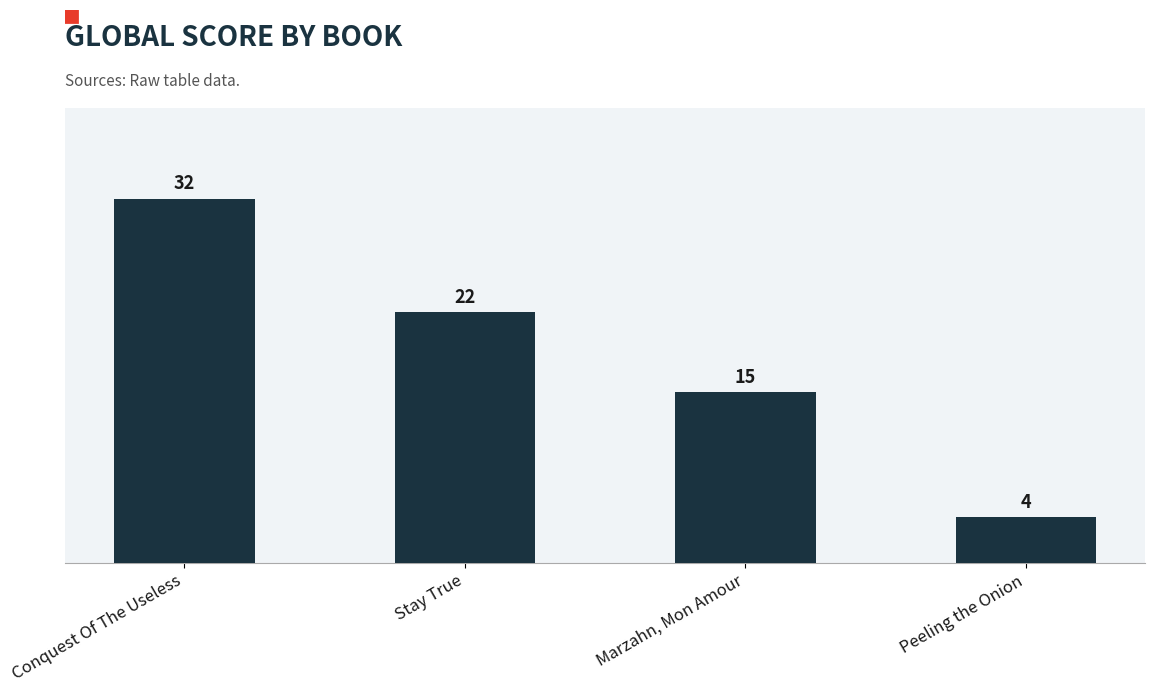

How many distinct data groups are displayed?

1